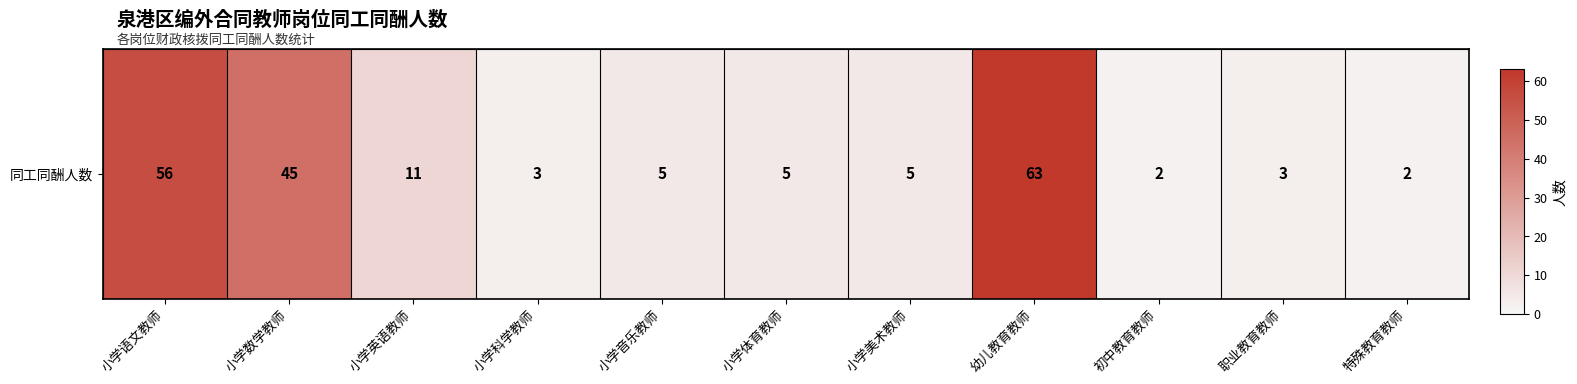

What is the difference between the maximum and second lowest values?

61